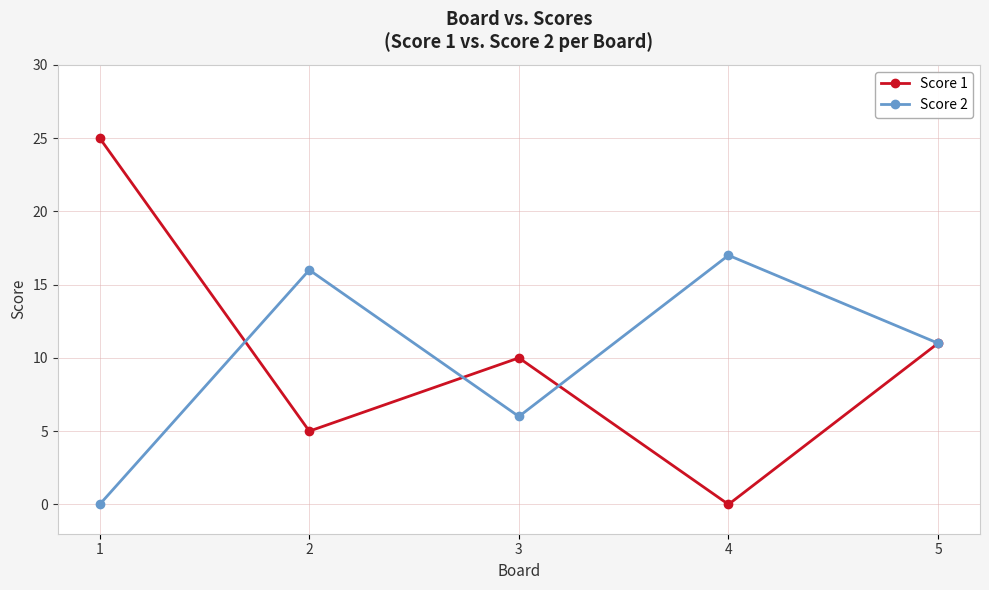

Rank the series at 4 from lowest to highest value.

Score 1, Score 2